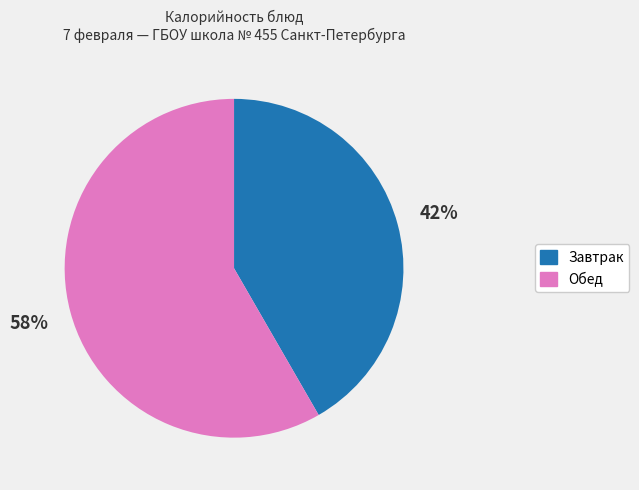

Is it true that Обед is 45% of the pie?

False